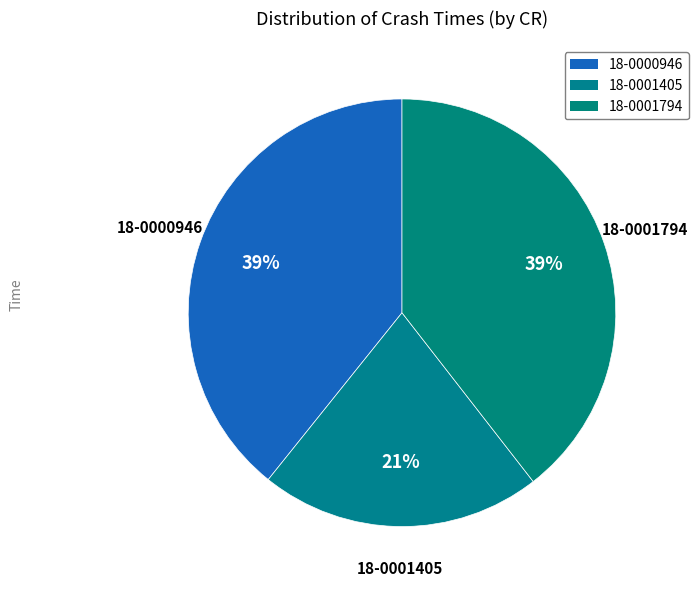

Which category has the smallest portion of the pie?

18-0001405